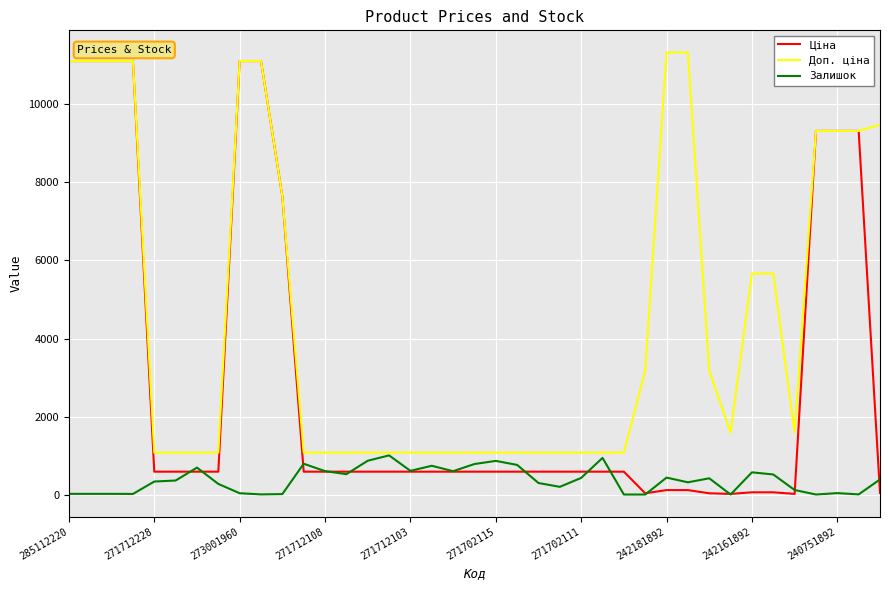

Which series has the largest range (max minus min)?

Ціна